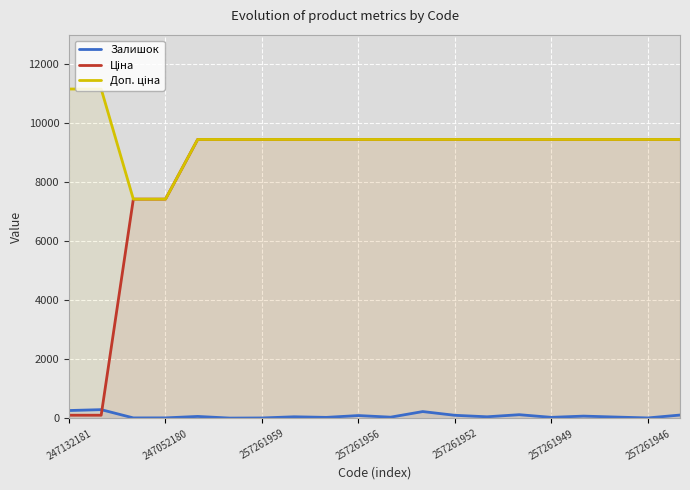

Reading left to right, transcribe all the data shown in this chart.

Залишок: 270.0	300.0	20.0	21.0	70.0	14.0	18.0	58.0	38.0	100.0	45.0	235.0	108.0	58.0	129.0	39.0	81.0	49.0	19.0	117.0
Ціна: 111.7	111.7	7436.2	7436.2	9458.9	9458.9	9458.9	9458.9	9458.9	9458.9	9458.9	9458.9	9458.9	9458.9	9458.9	9458.9	9458.9	9458.9	9458.9	9458.9
Доп. ціна: 11169.0	11169.0	7436.2	7436.2	9458.9	9458.9	9458.9	9458.9	9458.9	9458.9	9458.9	9458.9	9458.9	9458.9	9458.9	9458.9	9458.9	9458.9	9458.9	9458.9